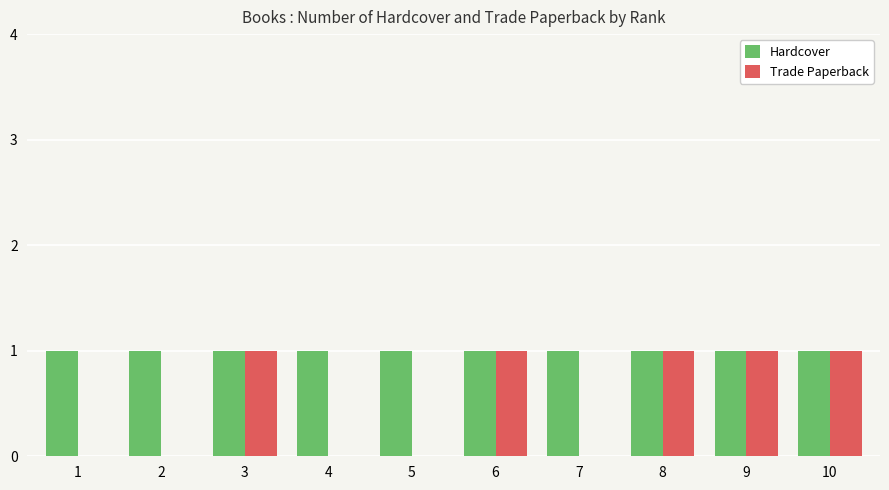

What is the maximum value shown in the chart?

1